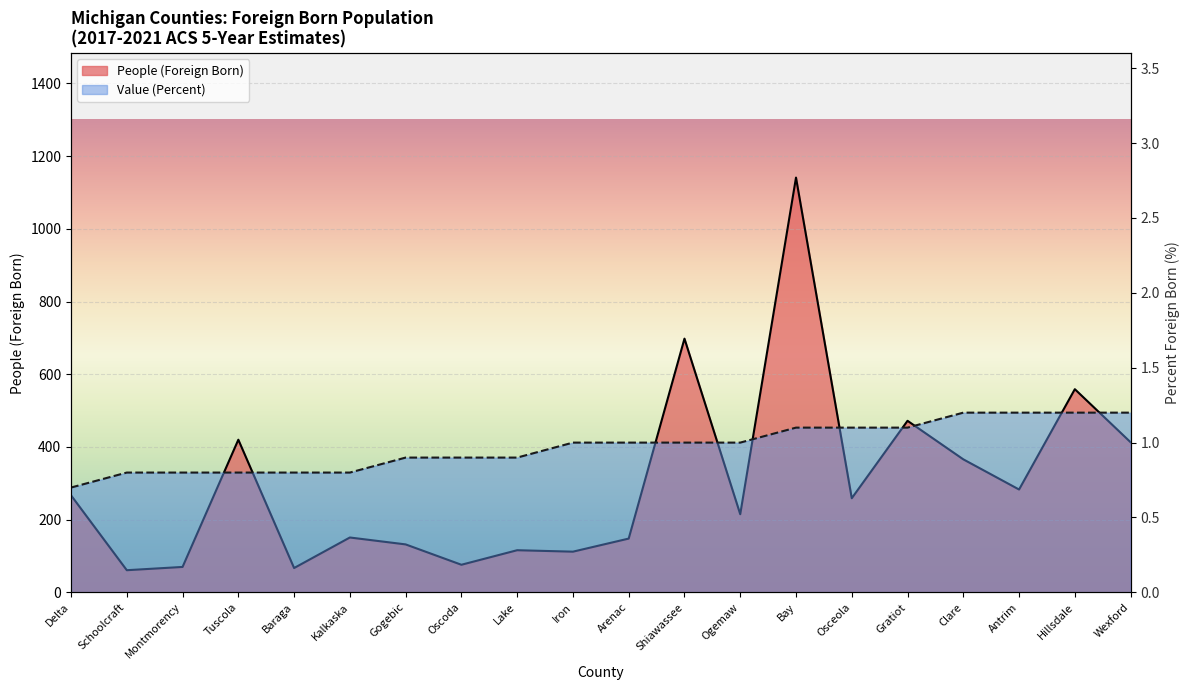

How many values in the People (Foreign Born) series exceed 259?

9